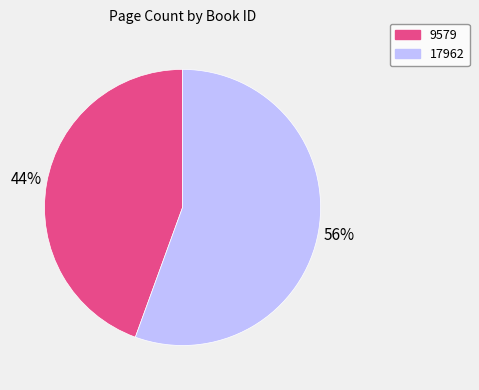

Rank the categories by value from highest to lowest.

17962, 9579